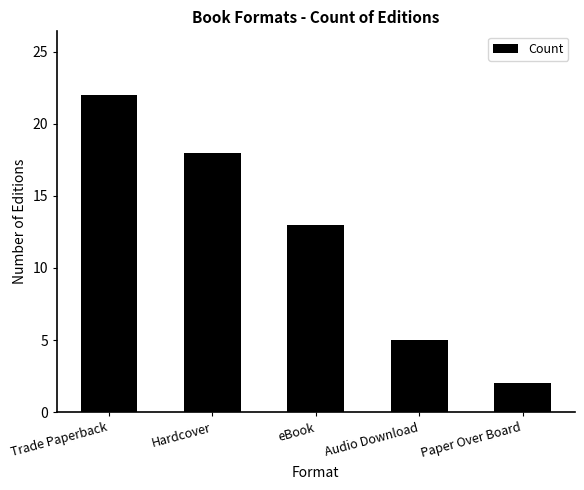

List the labels in order of value, smallest first.

Paper Over Board, Audio Download, eBook, Hardcover, Trade Paperback